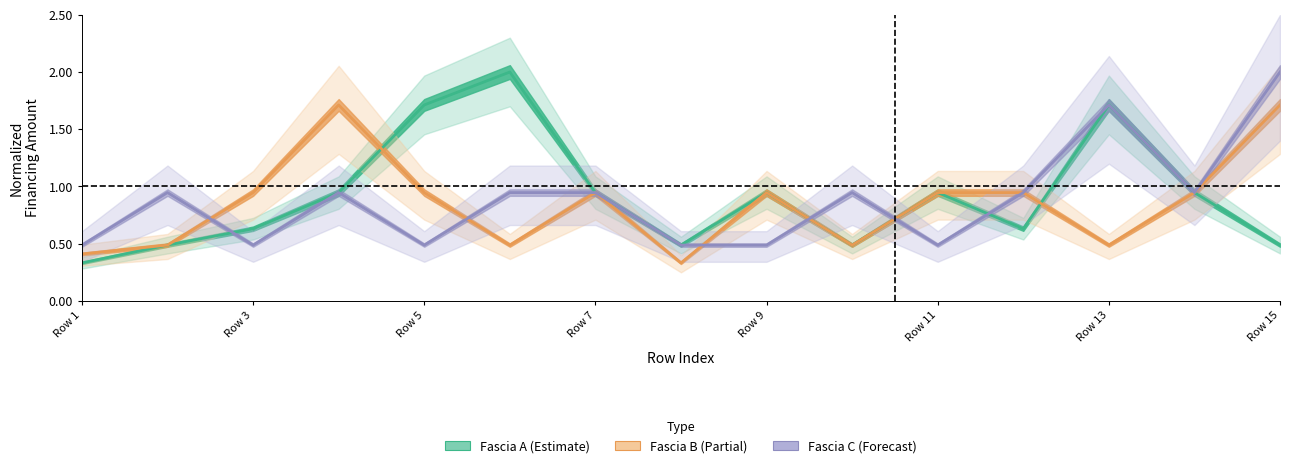

How many lines are shown in the chart?

3